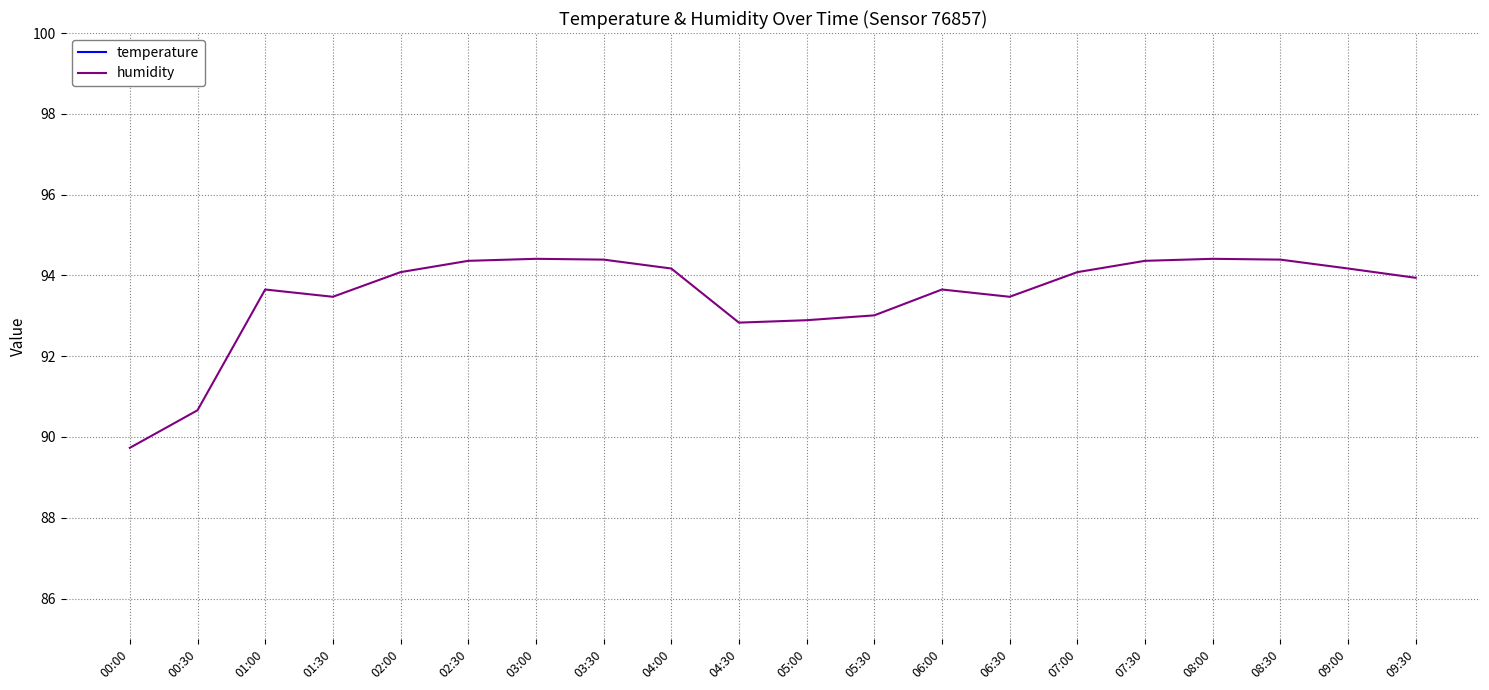

What is the sum of the temperature values at 02:30 and 09:00?

23.1